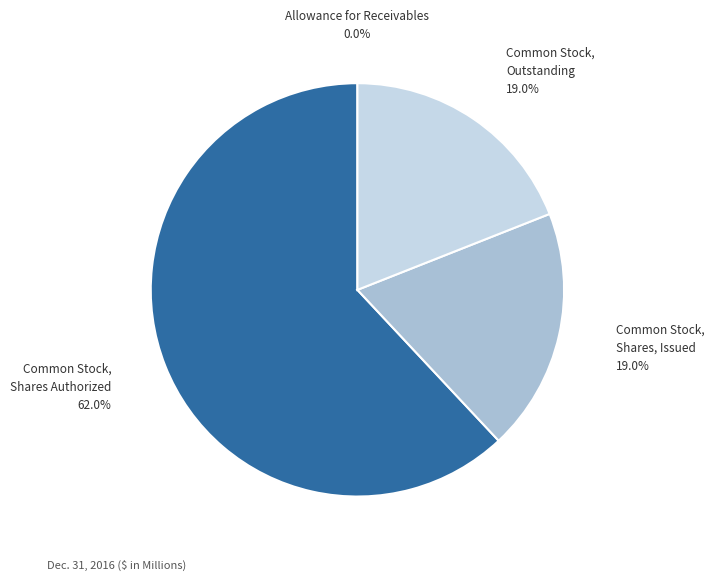

To the nearest percent, what percentage of the pie is Common Stock, Shares Authorized?

62%